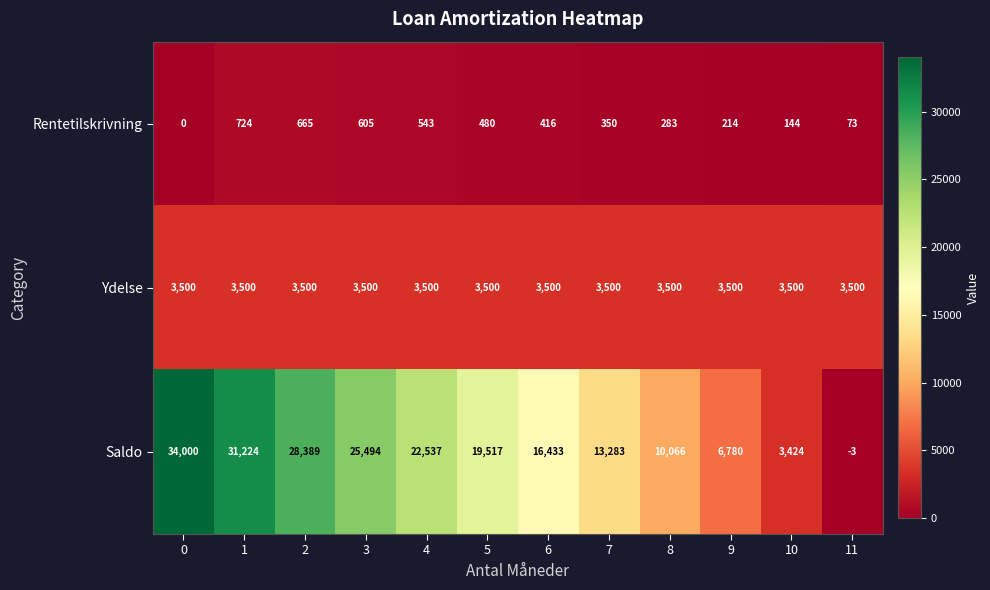

At how many categories does at least one series exceed 8110?

9